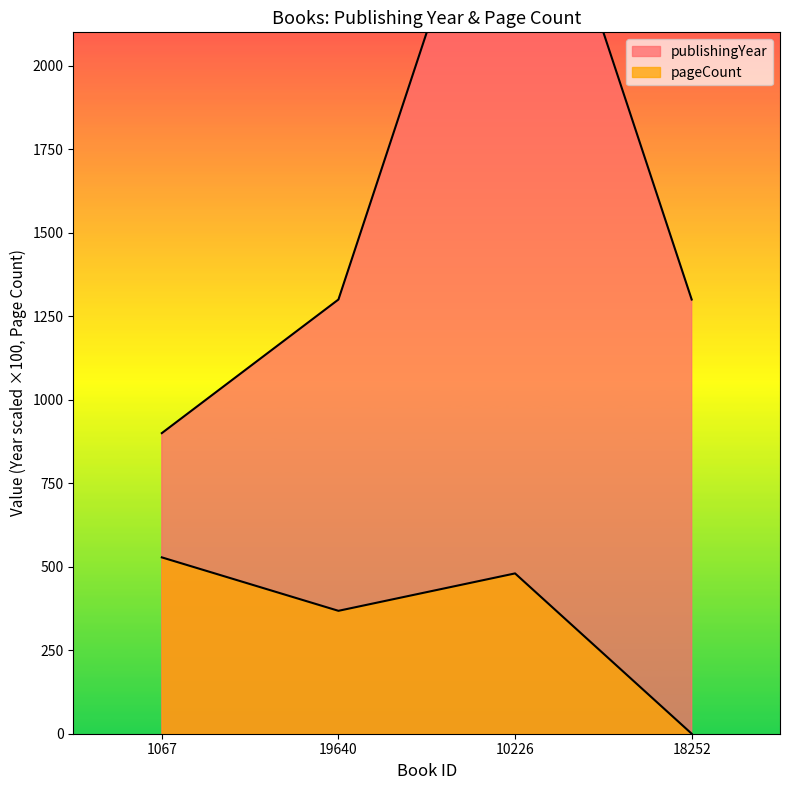

Reading left to right, extract all data points from this chart.

publishingYear: 1067=900	19640=1300	10226=2900	18252=1300
pageCount: 1067=528	19640=368	10226=480	18252=0